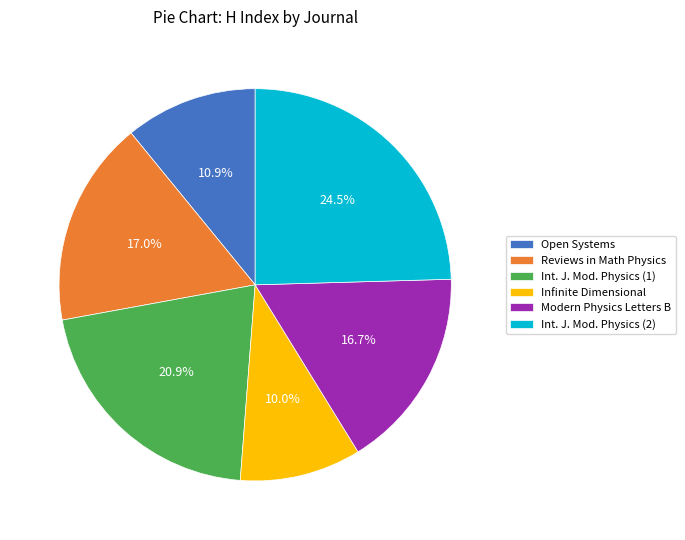

Is there a majority slice in this chart?

No